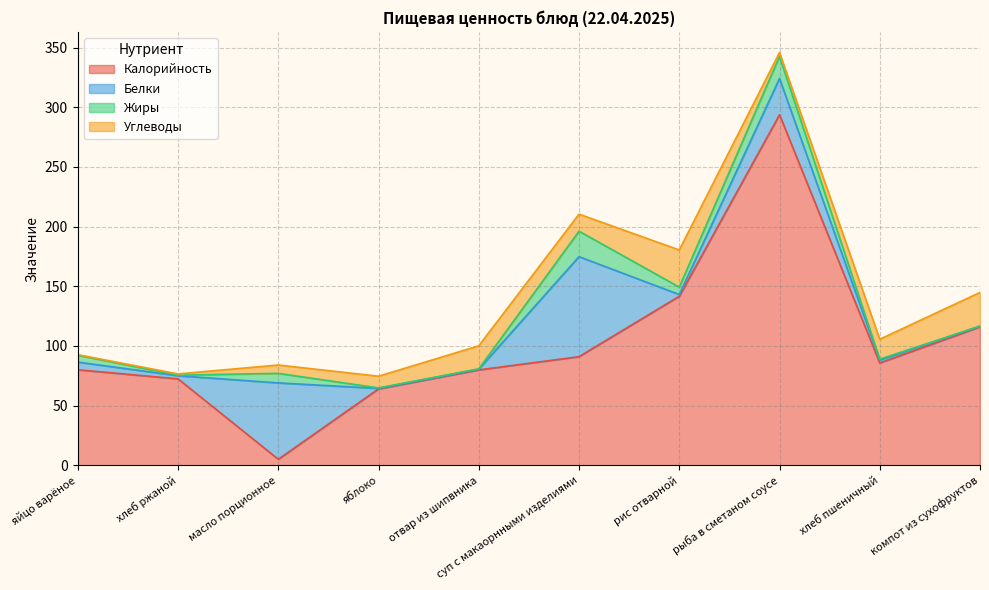

List the labels in order of Белки value, largest first.

суп с макаорнными изделиями, масло порционное, рыба в сметаном соусе, яйцо варёное, хлеб ржаной, хлеб пшеничный, рис отварной, отвар из шипвника, компот из сухофруктов, яблоко